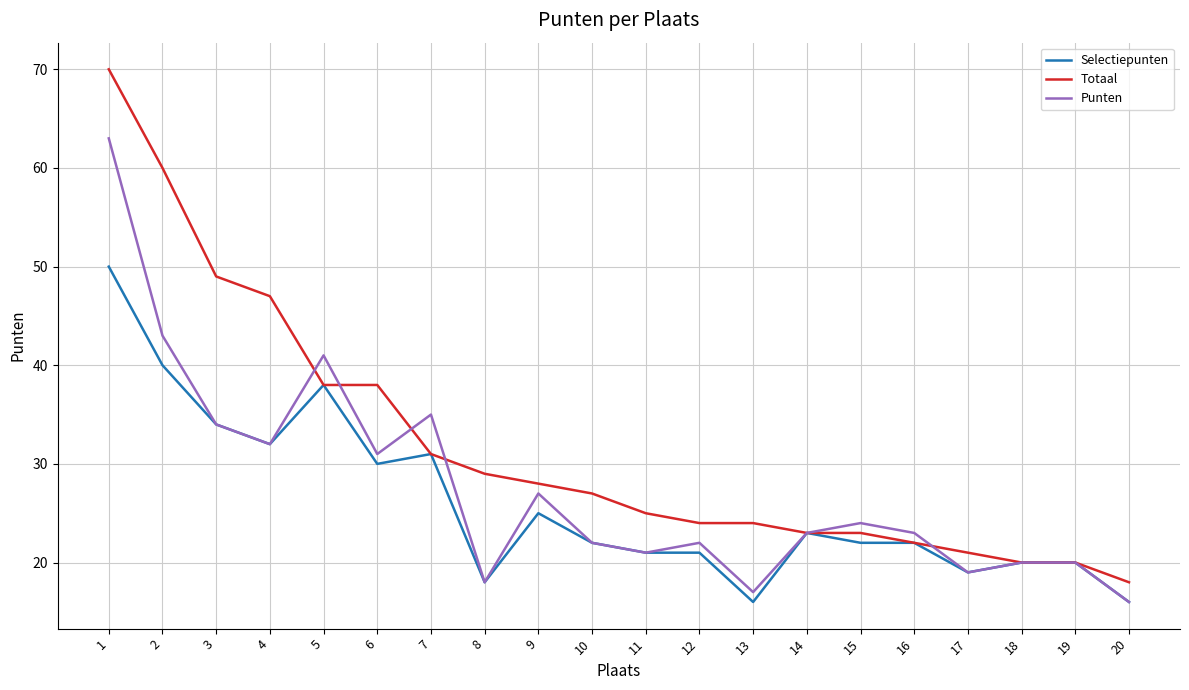

What is the minimum value shown in the chart?

16